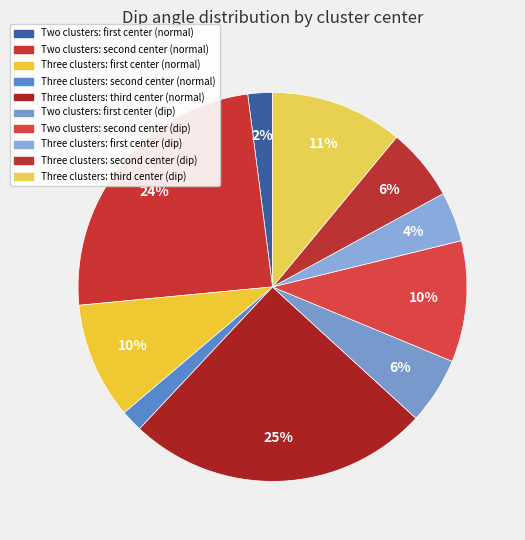

Is there a majority slice in this chart?

No